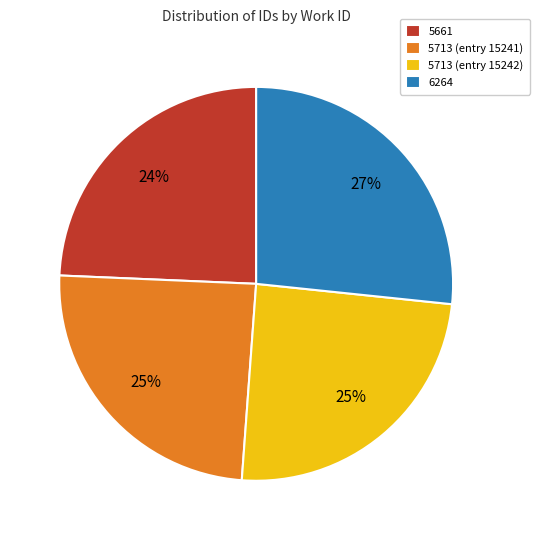

True or false: 5713 (entry 15242) accounts for 18% of the total.

False